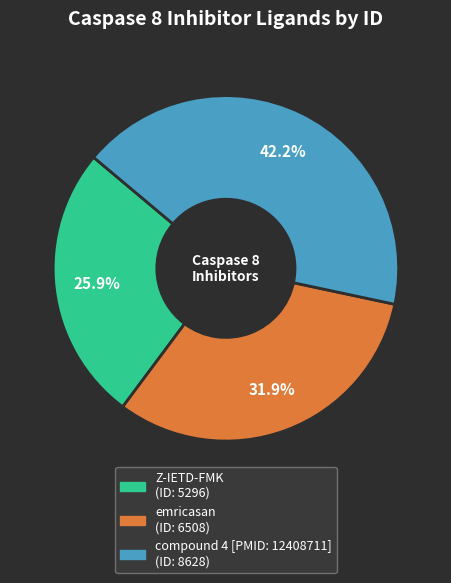

To the nearest percent, what percentage of the pie is Z-IETD-FMK?

26%